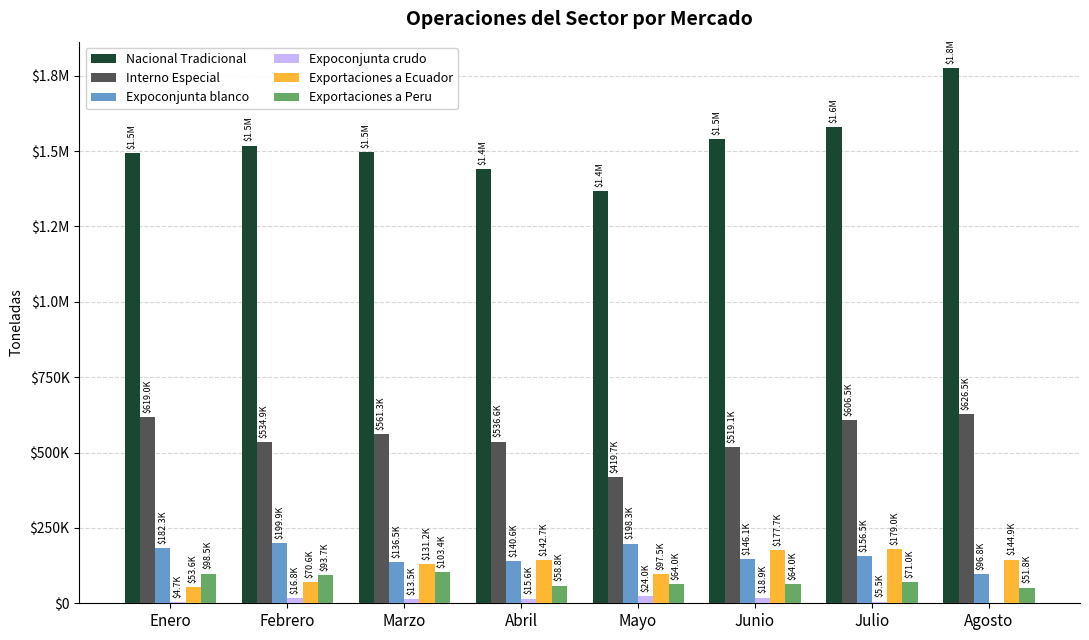

Is it true that Interno Especial equals 777520.3 at Marzo?

False